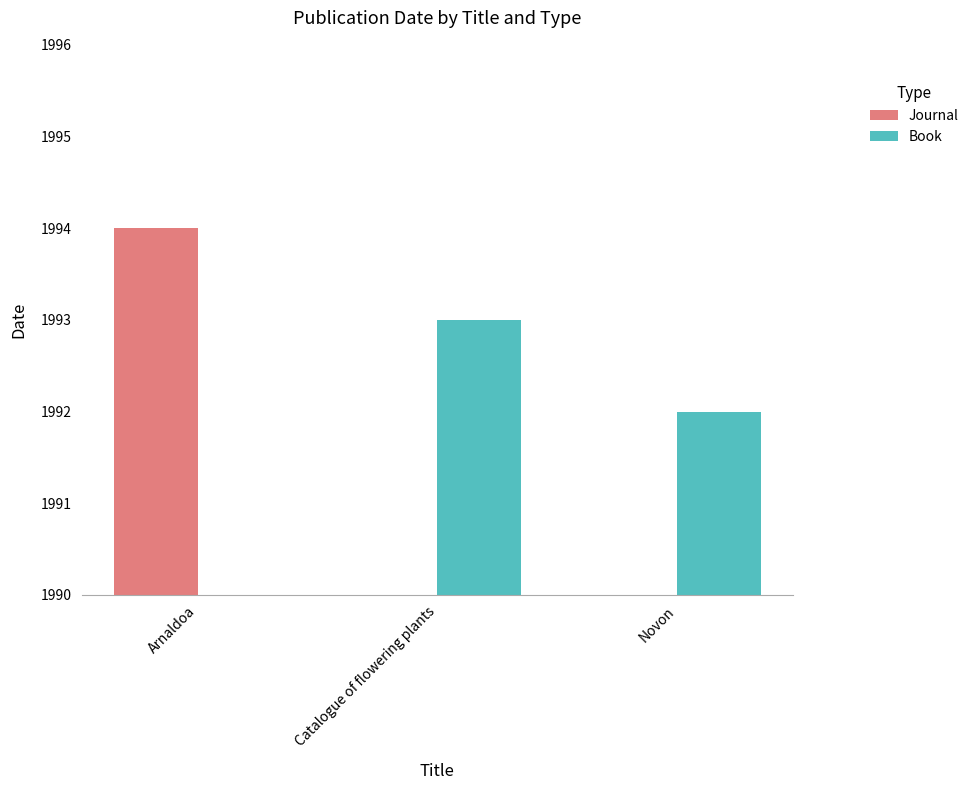

Are the bars grouped side by side (vs. stacked)?

No